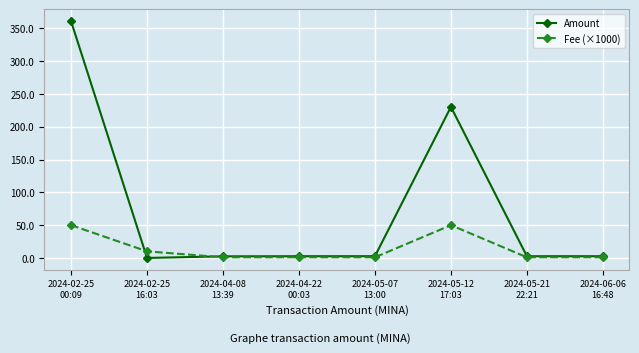

True or false: Fee (×1000) and Amount intersect in this chart.

True